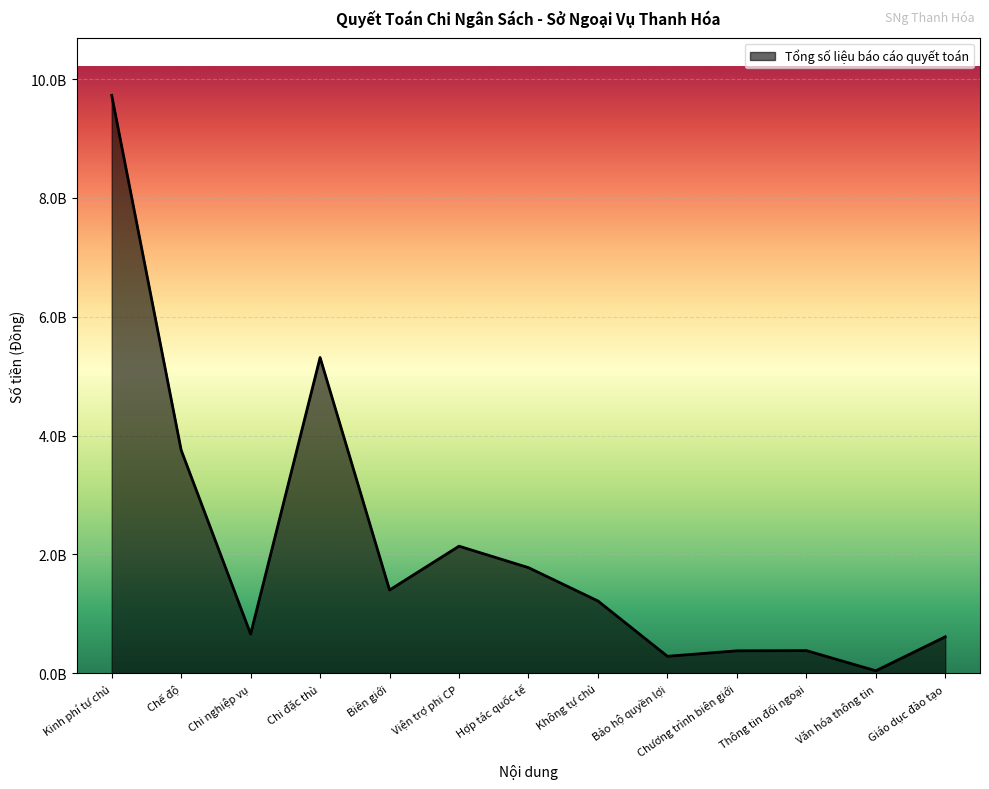

Does the chart have visible grid lines?

Yes